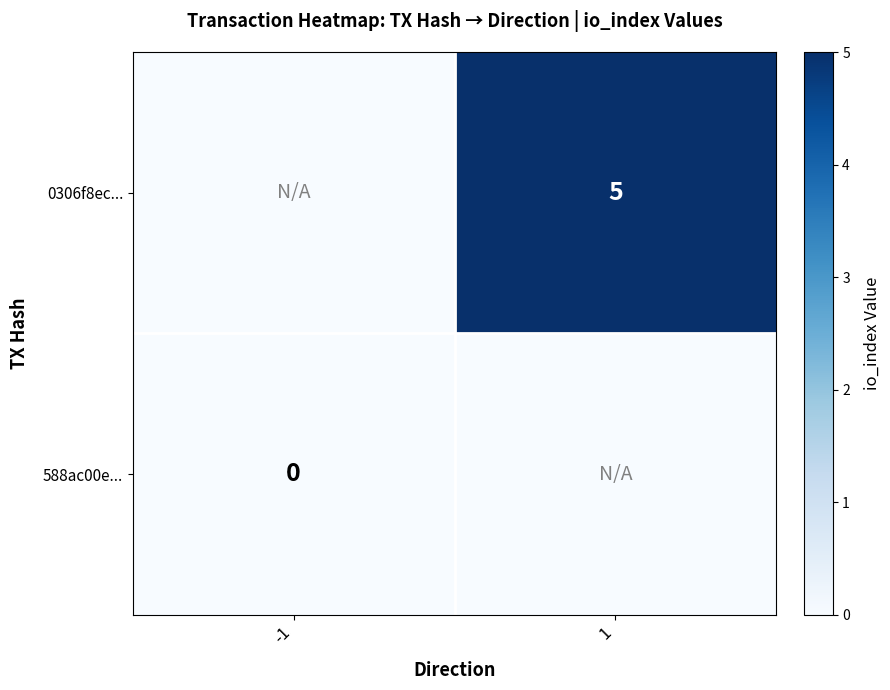

The 0306f8ec... series shows 2 at 1. True or false?

False